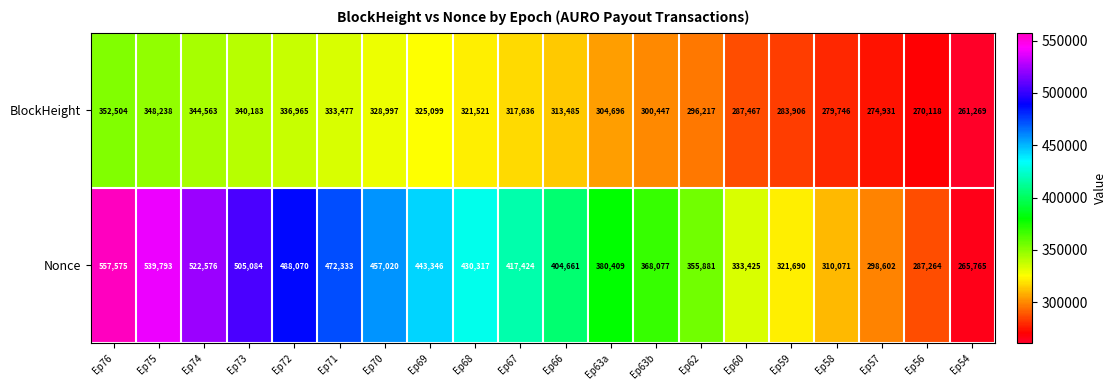

What is the difference between the maximum and minimum values in the Nonce series?

291810